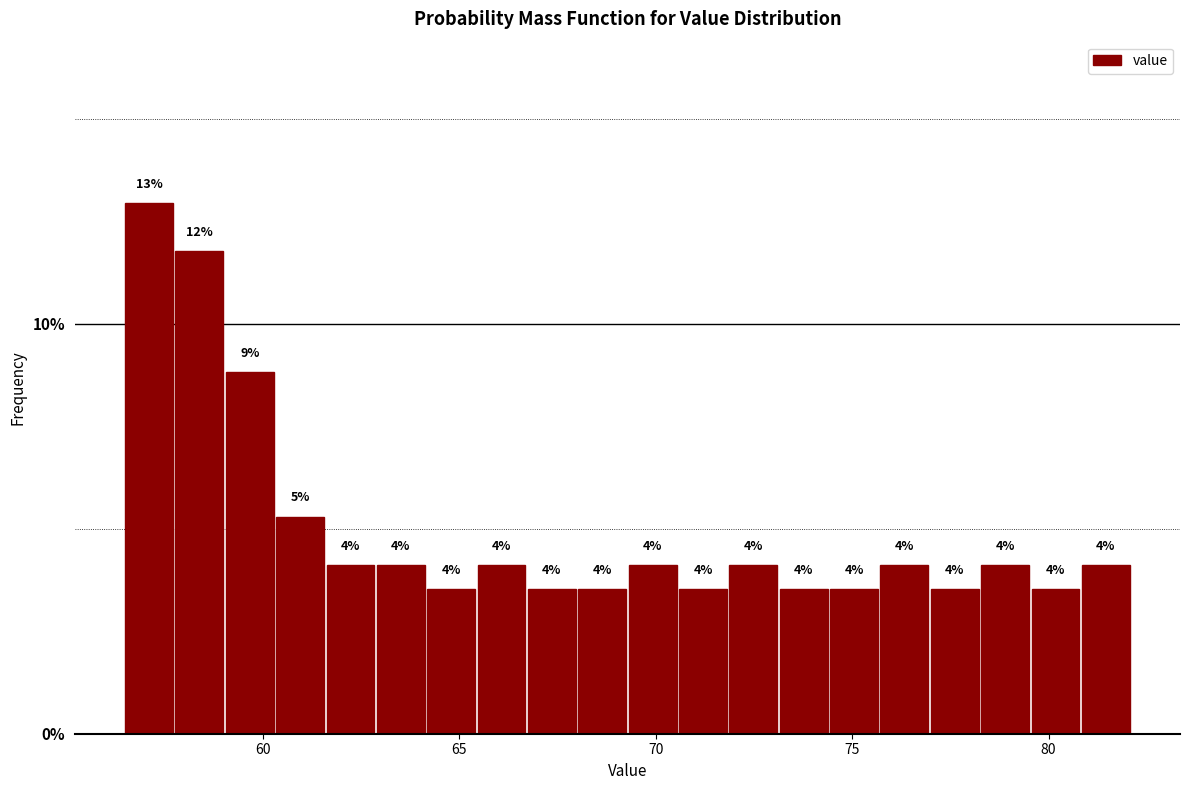

Read against the x-axis, roughly where is the centre of the tallest bar?

57.0